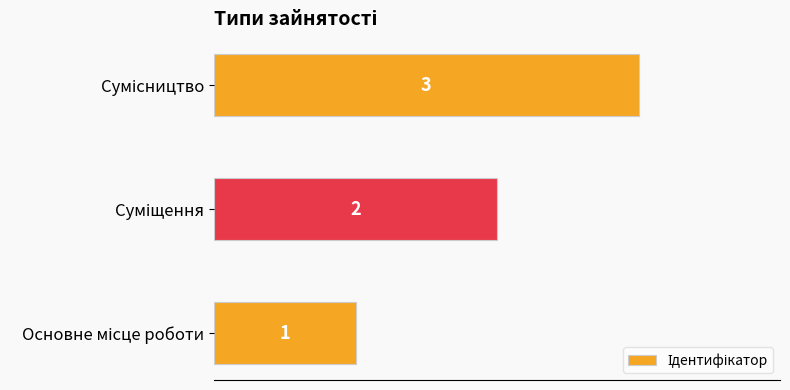

How many series are shown in this chart?

1